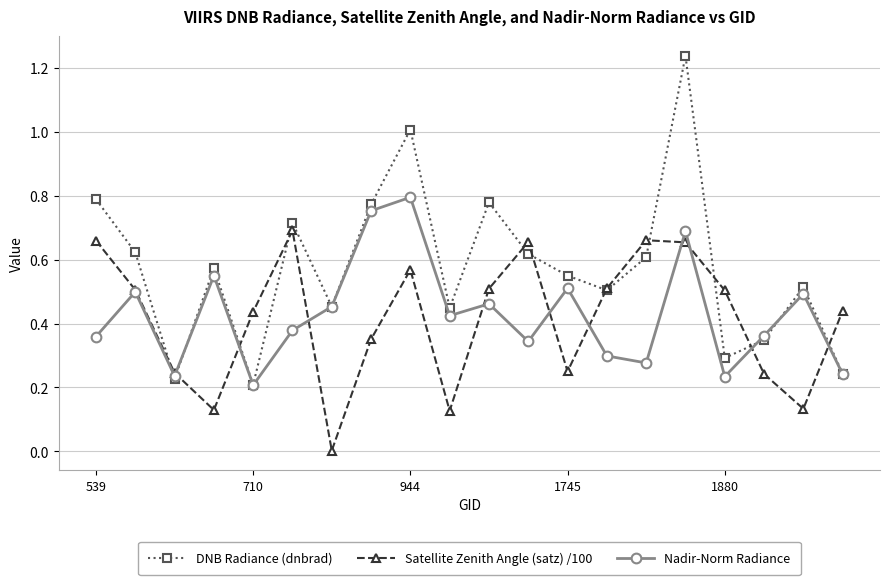

True or false: Nadir-Norm Radiance has more than 0 interior local peaks.

True